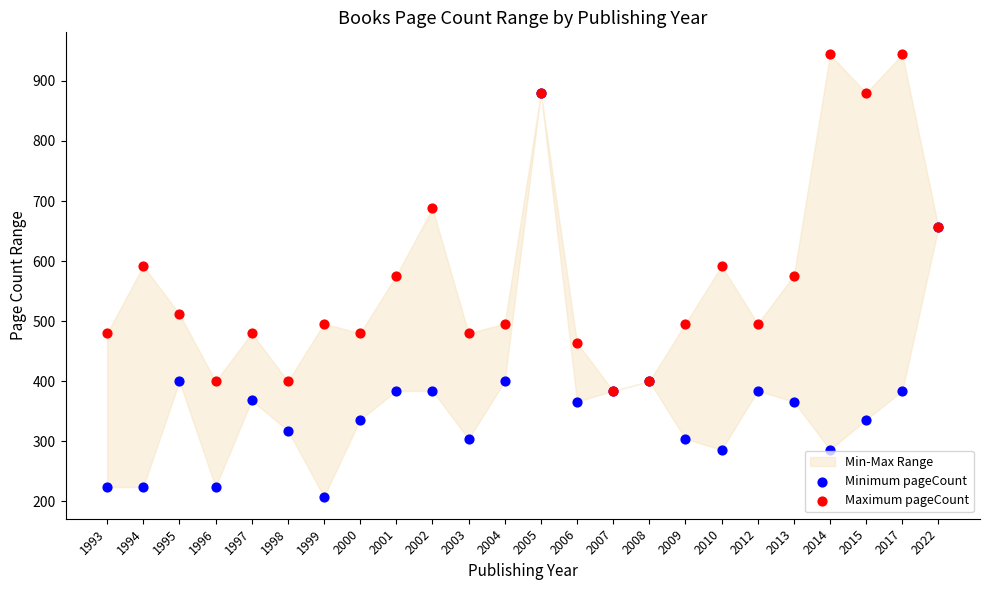

Which series has the widest spread of Y values?

Minimum pageCount